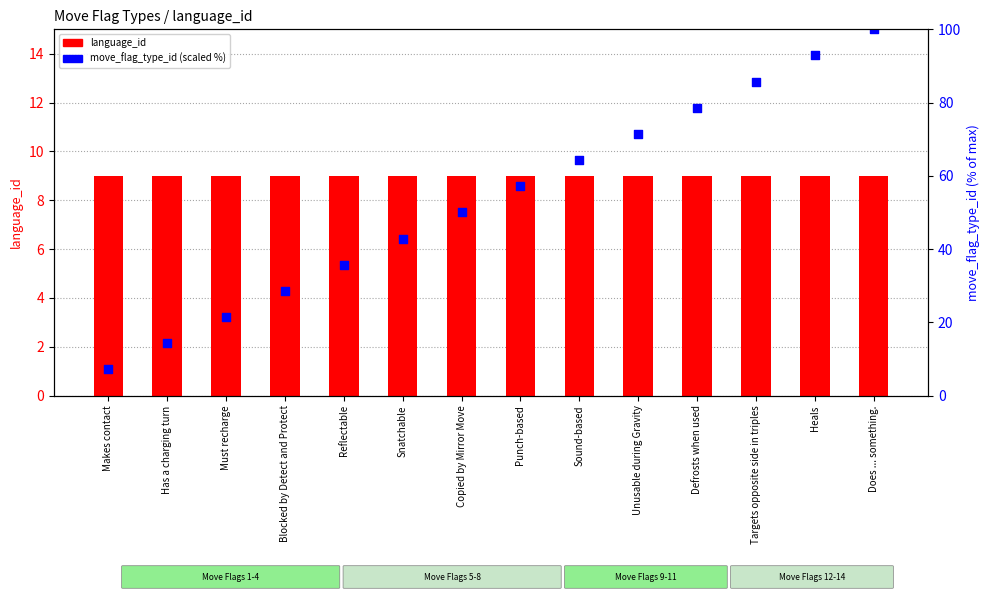

What is the total value across all series at Copied by Mirror Move?

59.0